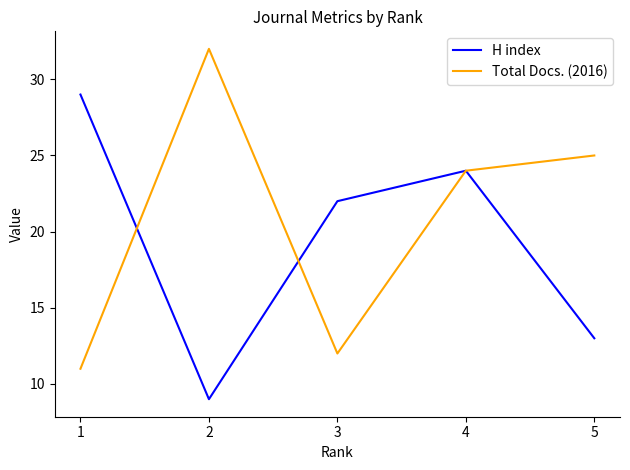

True or false: H index has more than 1 points higher than both neighbors.

False